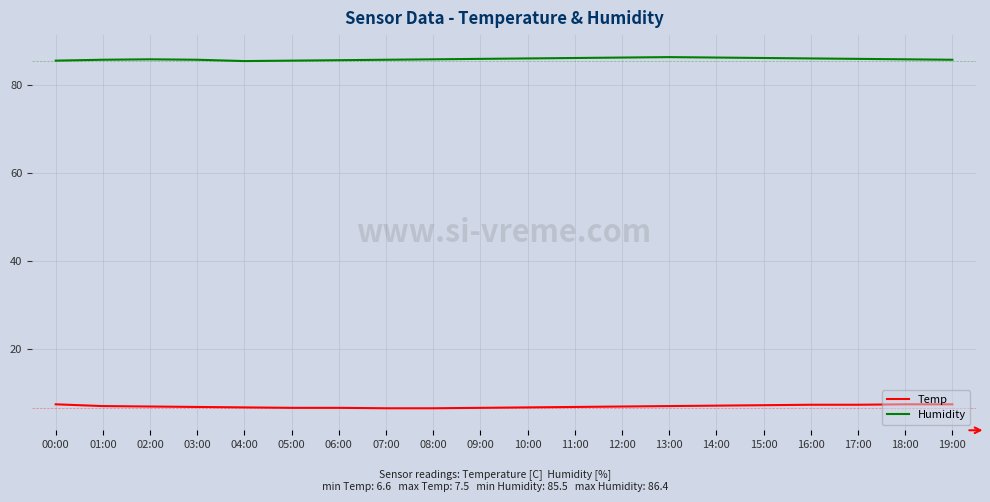

Is it true that Temp equals 6.8 at 10:00?

True